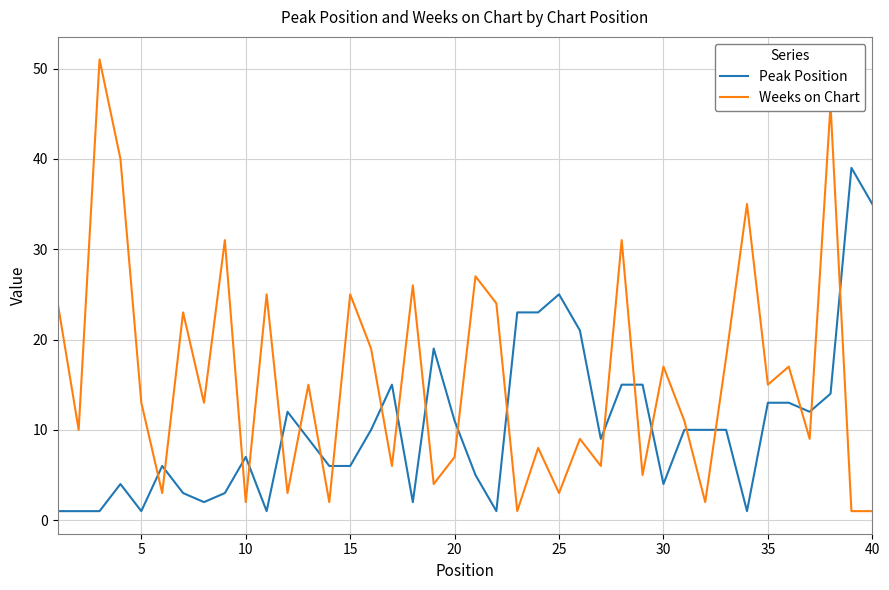

After their last crossing, which series has the higher values: Weeks on Chart or Peak Position?

Peak Position